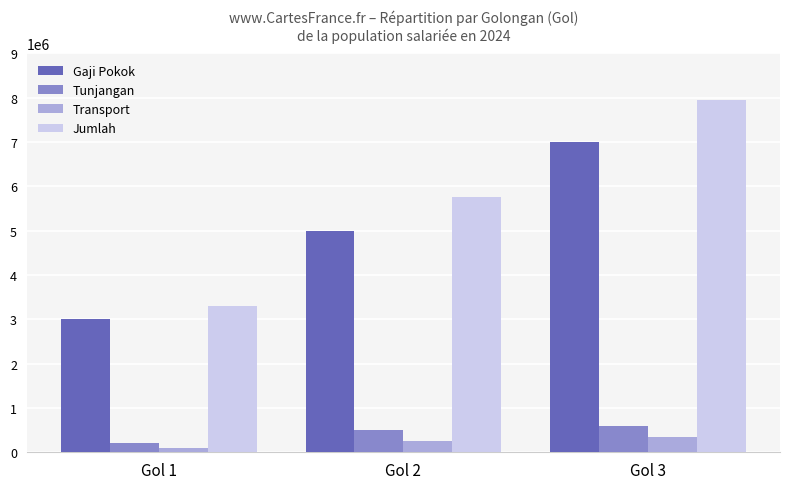

Reading left to right, extract all data points from this chart.

Gaji Pokok: Gol 1=3000000	Gol 2=5000000	Gol 3=7000000
Tunjangan: Gol 1=200000	Gol 2=500000	Gol 3=600000
Transport: Gol 1=100000	Gol 2=250000	Gol 3=350000
Jumlah: Gol 1=3300000	Gol 2=5750000	Gol 3=7950000